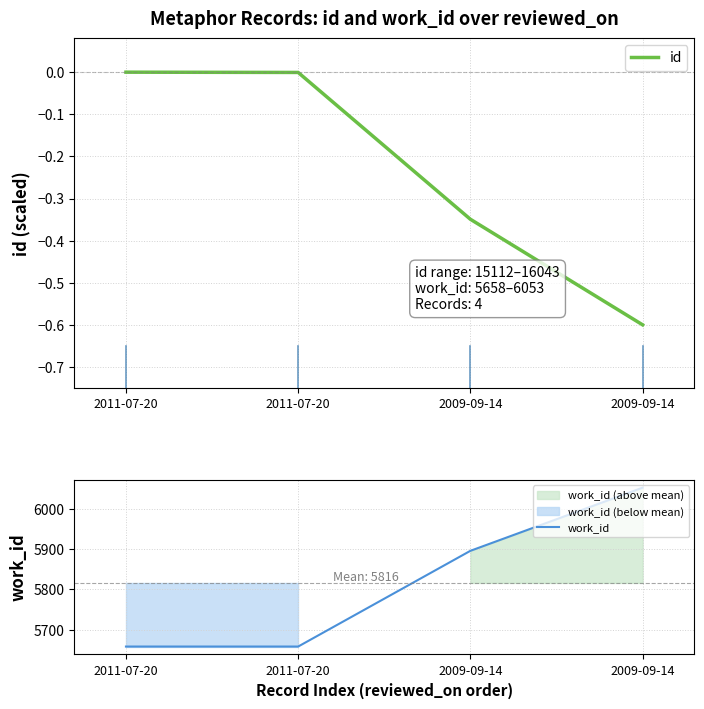

True or false: work_id has more than 0 interior local peaks.

False